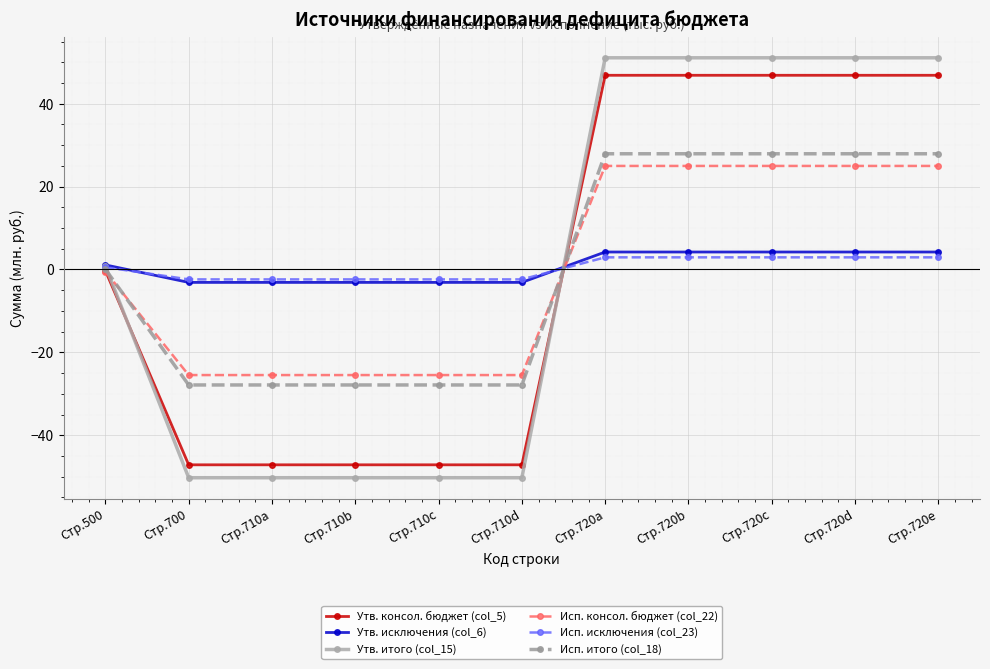

Is the value of Исп. исключения (col_23) at Стр.720d greater than the value of Исп. консол. бюджет (col_22) at Стр.700?

Yes